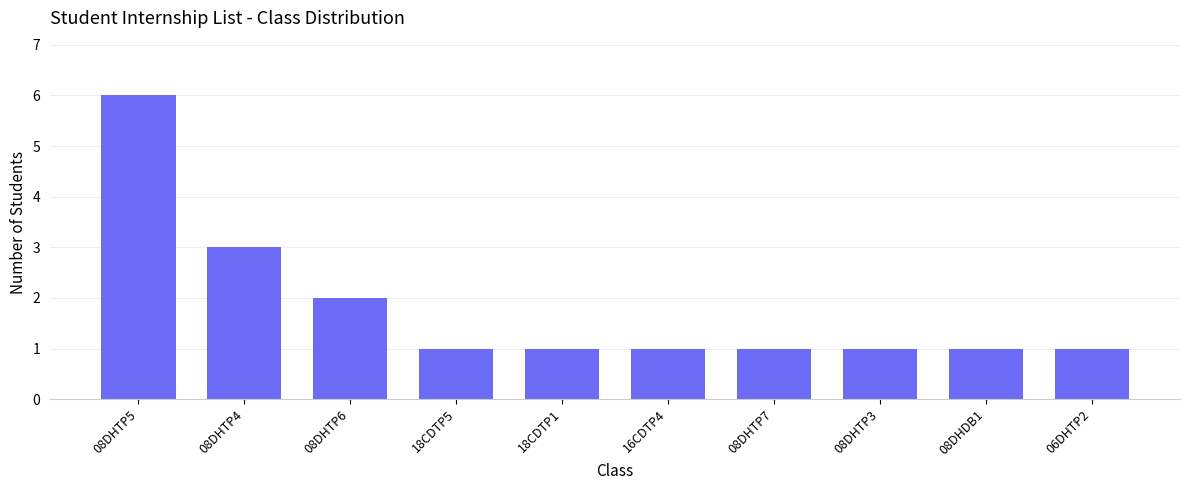

What is the sum of the values at 08DHTP7 and 18CDTP1?

2